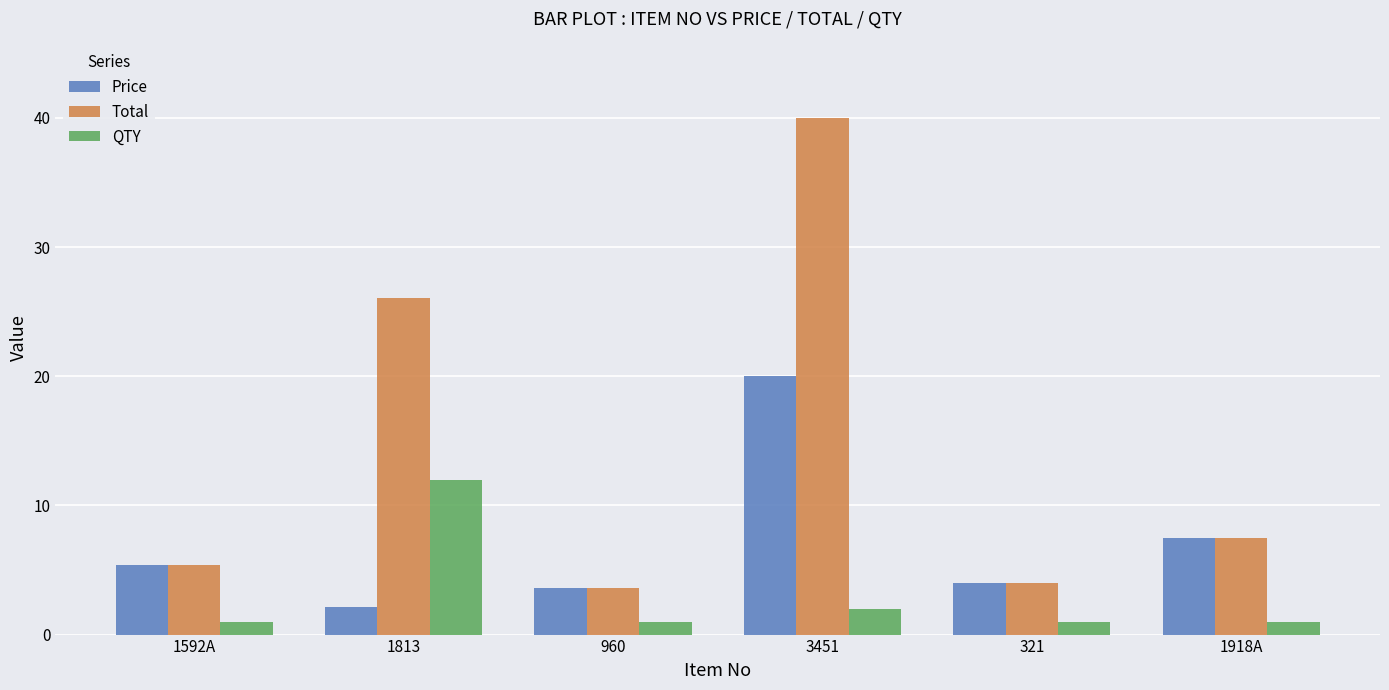

What is the label of the 5th bar from the right?

1813